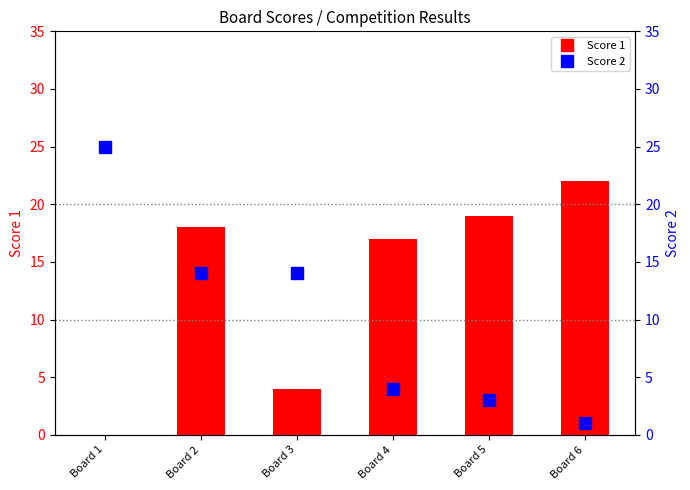

At which label does Score 1 reach its peak?

Board 6